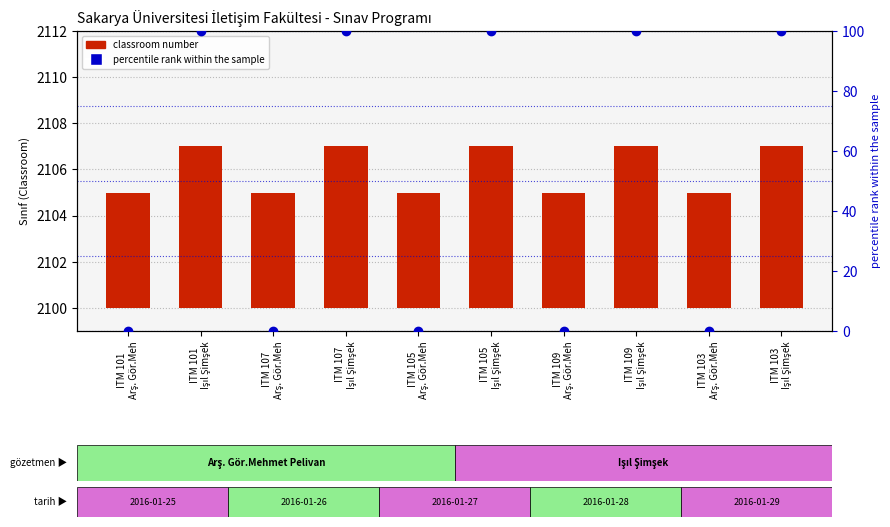

What is the total value across all series at ITM 103
Arş. Gör.Meh?

5